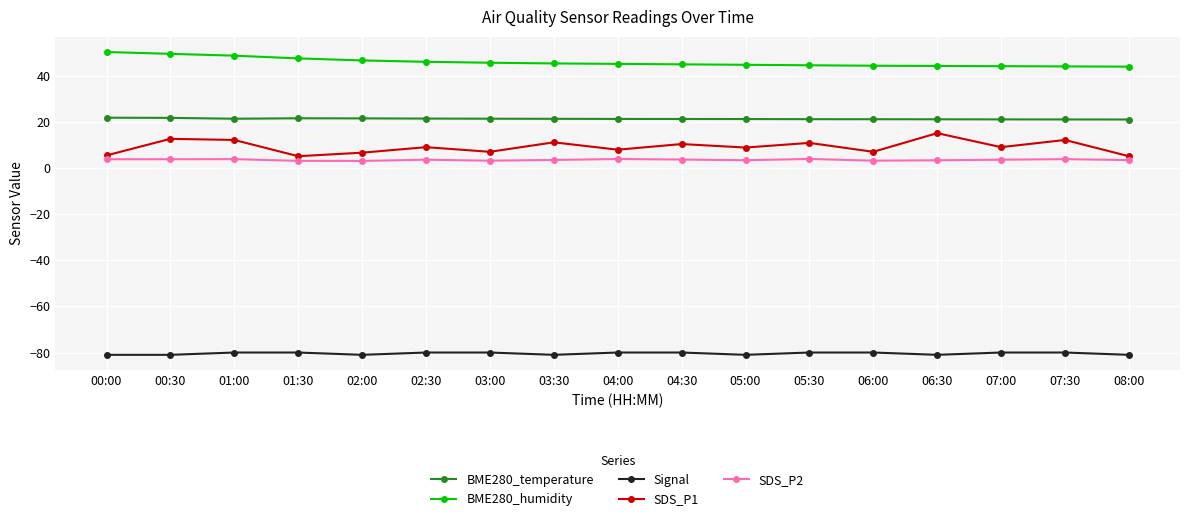

Which series has the largest range (max minus min)?

SDS_P1